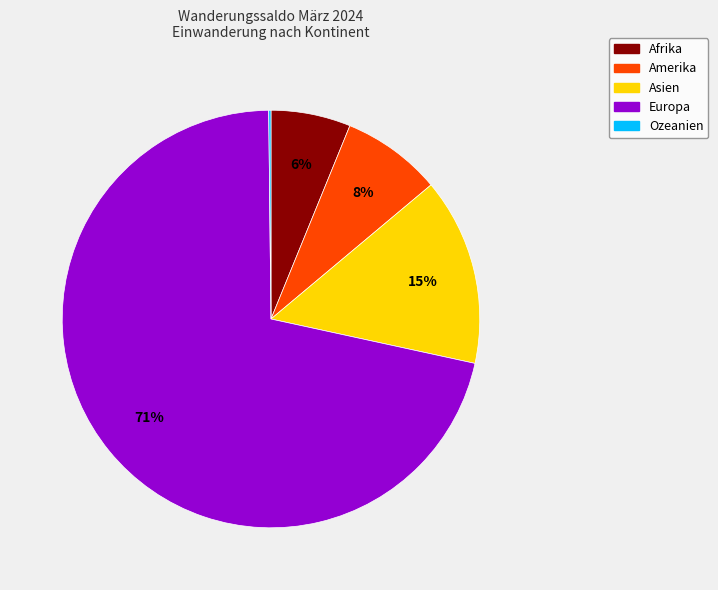

Is it true that Asien is 15% of the pie?

True